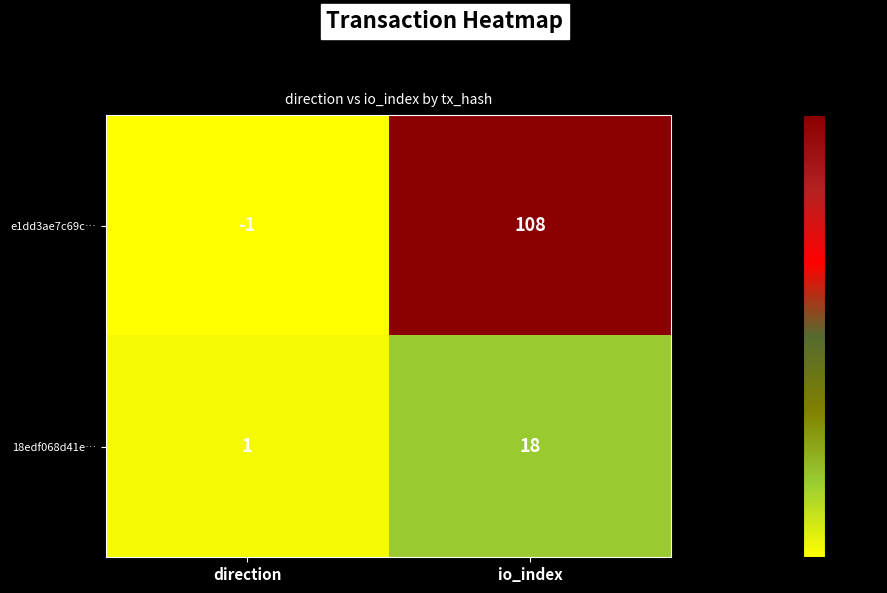

What is the difference between the highest and lowest values at io_index?

90